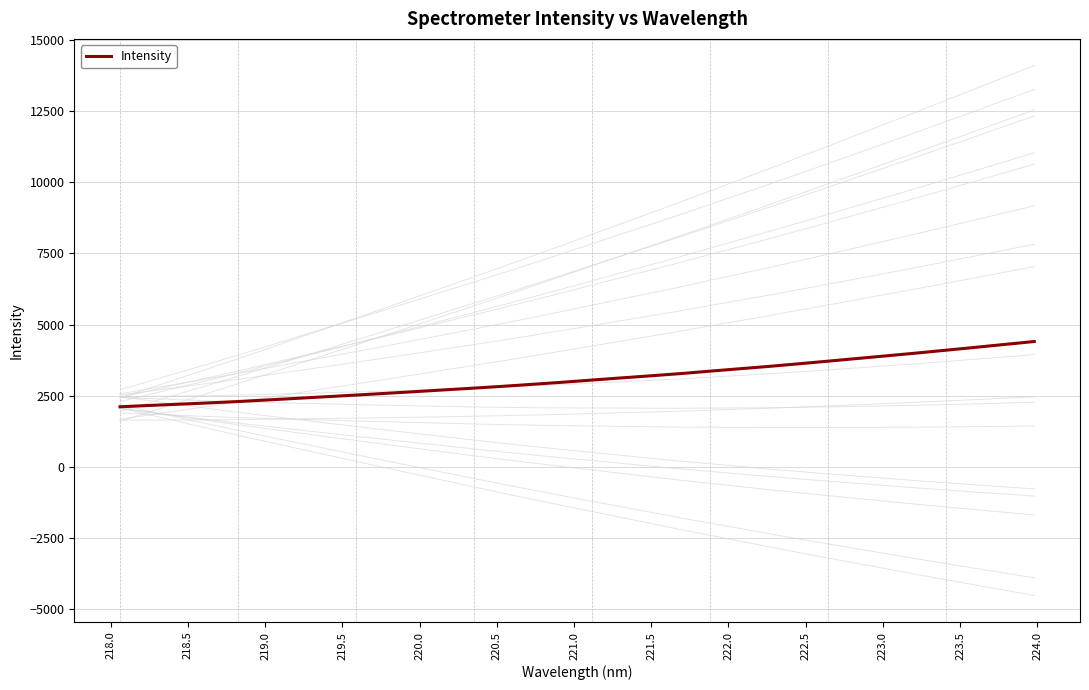

What is the difference between the maximum and minimum values?

2294.2